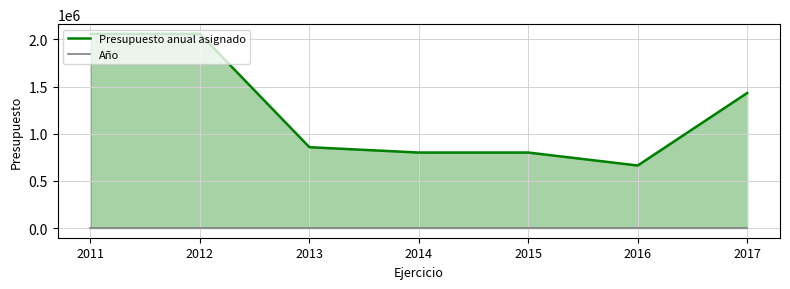

Which series has the widest spread of values?

Presupuesto anual asignado